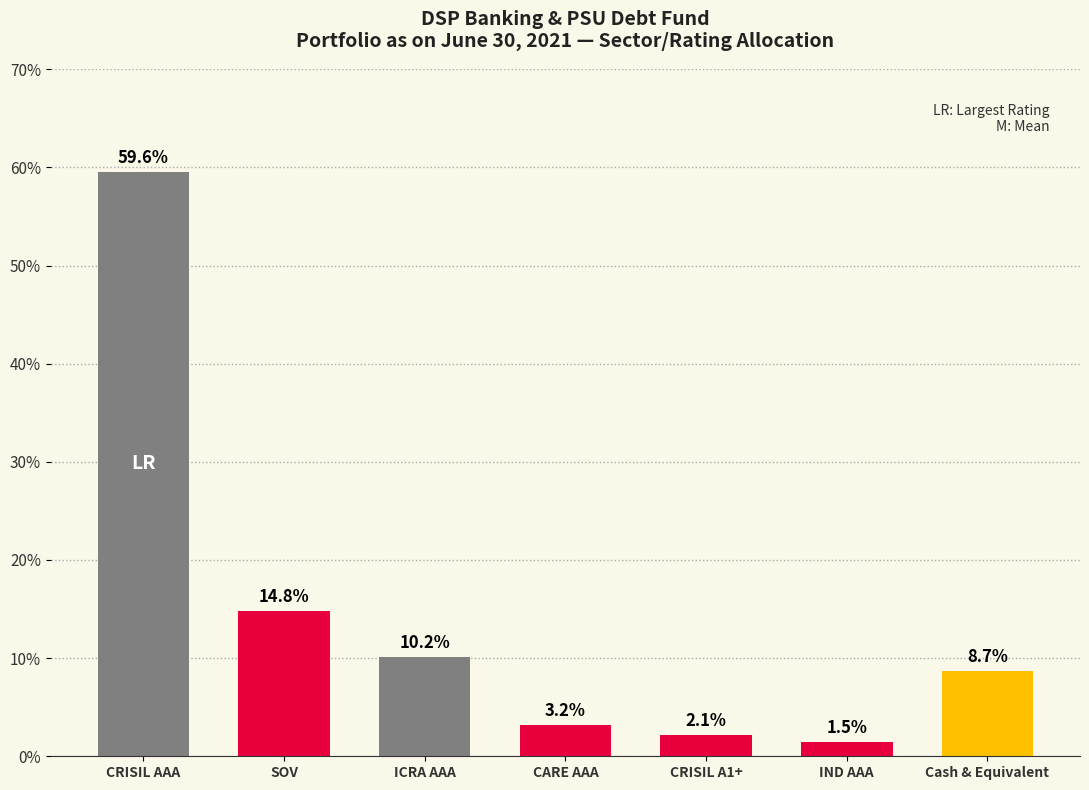

How many categories are shown in the chart?

7